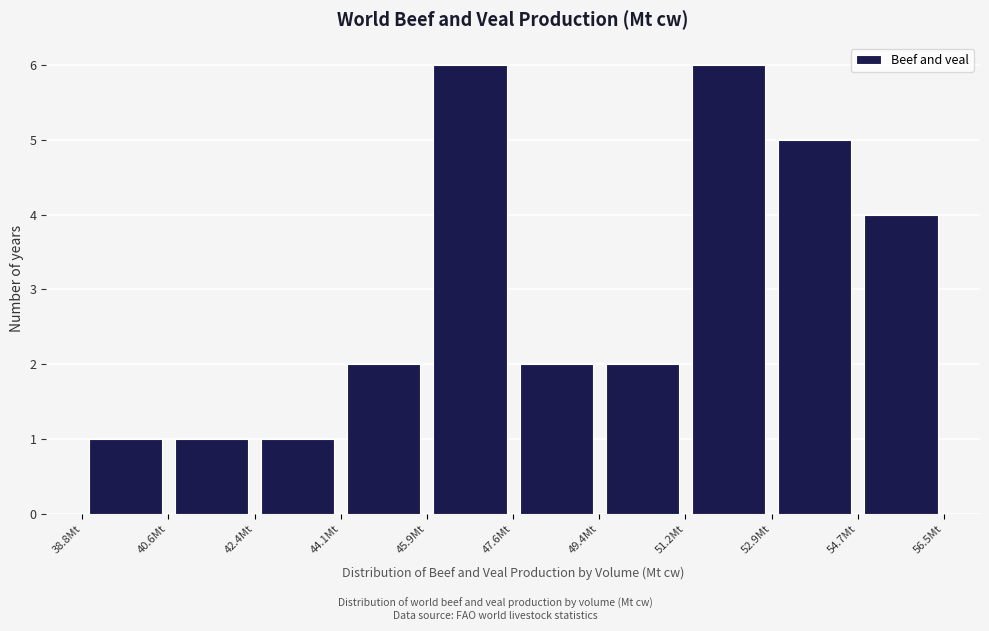

What is the height of the bar covering 47.6 to 49.4 on the x-axis? Neither the bar edges nor the heights are printed on the chart, so give them approximately, as read against the axes.

2